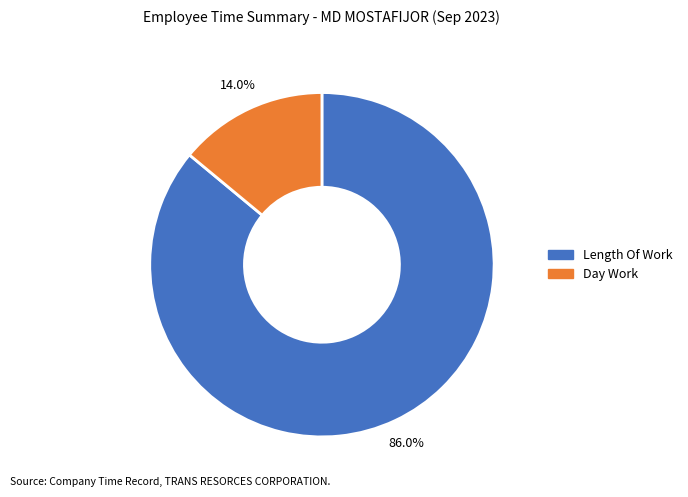

Which category has the smallest portion of the pie?

Day Work